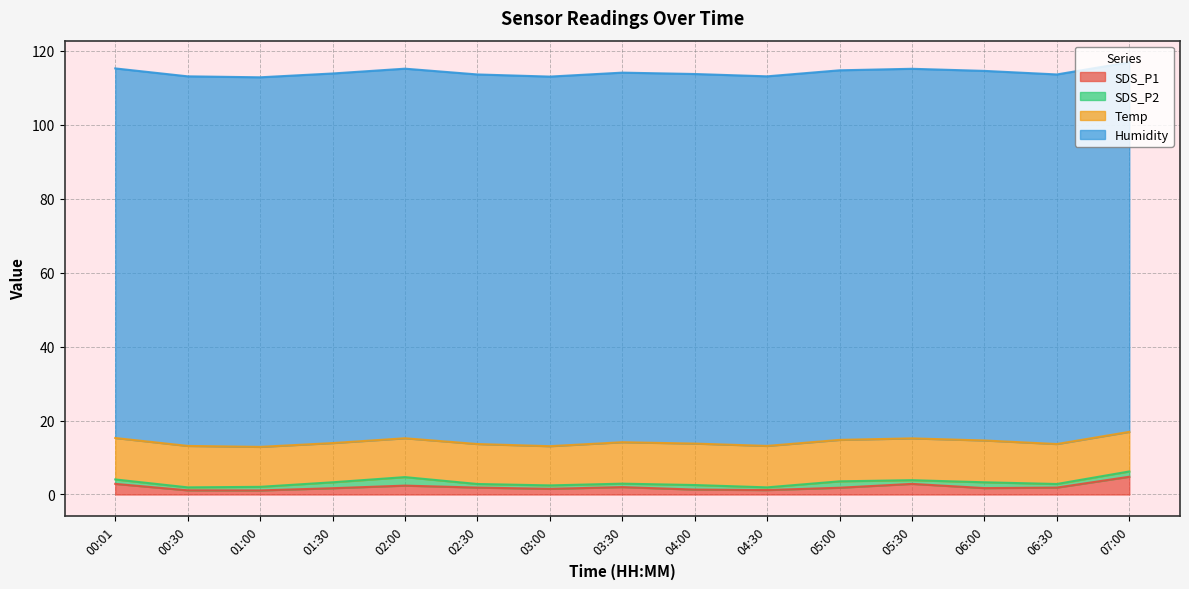

How many lines are shown in the chart?

4